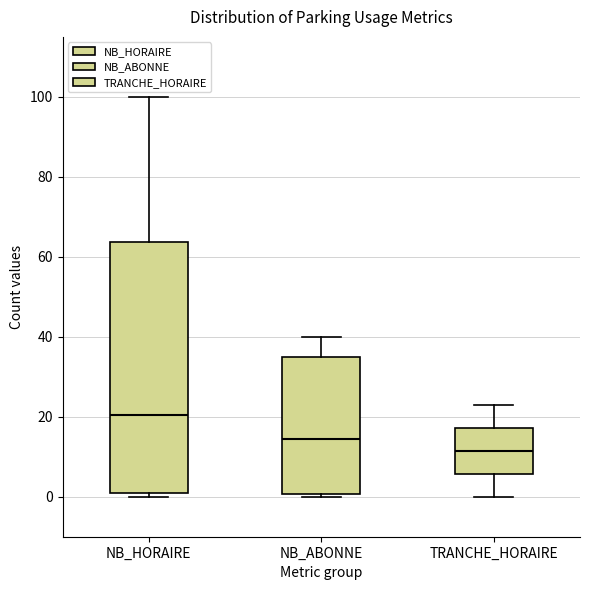

Where does the median line of the box for NB_ABONNE sit on the y-axis? The values are not printed on the chart, so give them approximately, as read against the axis.

14